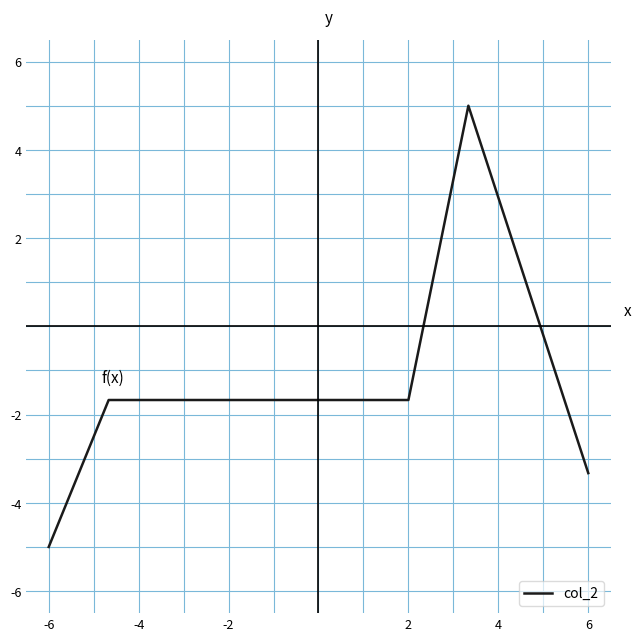

Reading right to left, what are all the values shown in this chart?

-3.3	0.8	5.0	-1.7	-1.7	-1.7	-1.7	-1.7	-1.7	-5.0